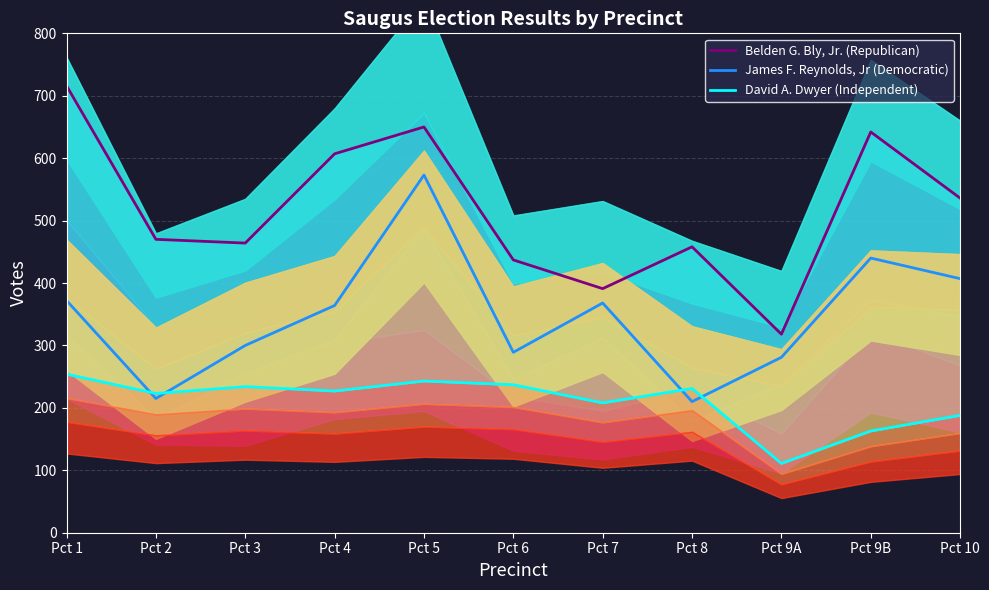

Reading left to right, transcribe all the data shown in this chart.

Belden G. Bly, Jr. (Republican): 716	470	464	607	650	437	391	458	318	642	536
James F. Reynolds, Jr (Democratic): 372	215	300	364	573	289	368	210	281	440	407
David A. Dwyer (Independent): 254	223	234	227	243	237	208	231	111	163	188